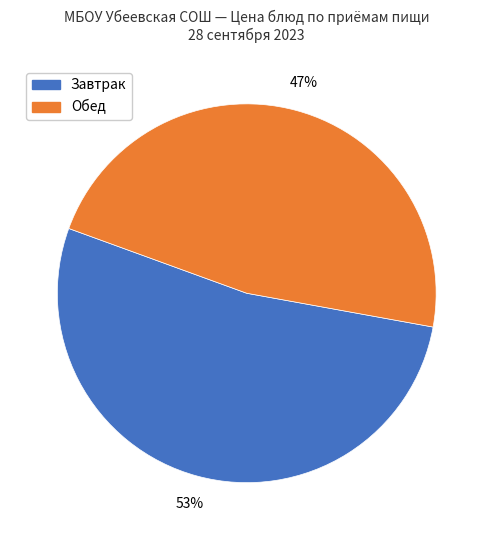

To the nearest percent, what is the average slice percentage?

50%